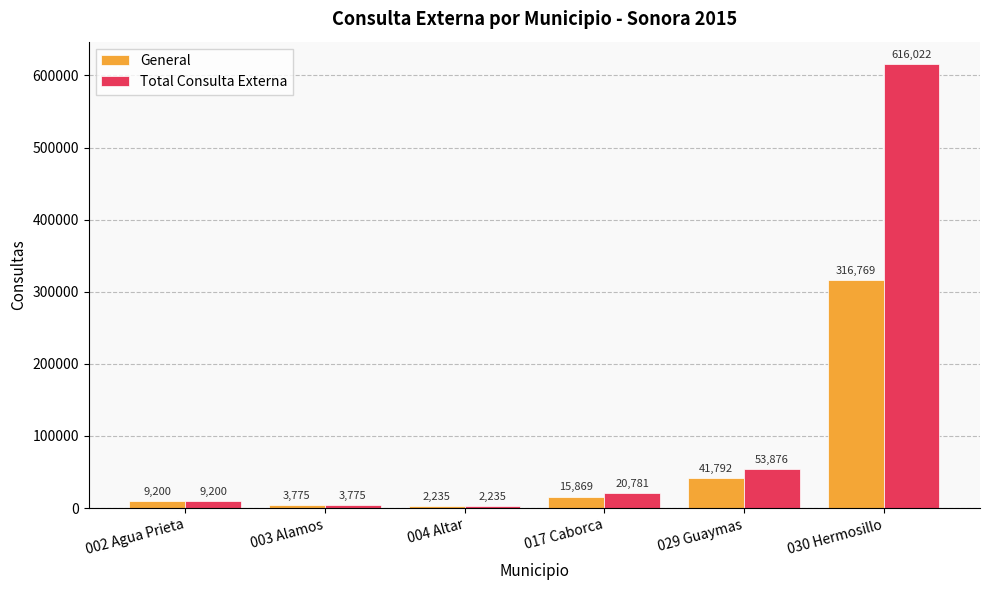

The Total Consulta Externa series shows 9200 at 002 Agua Prieta. True or false?

True